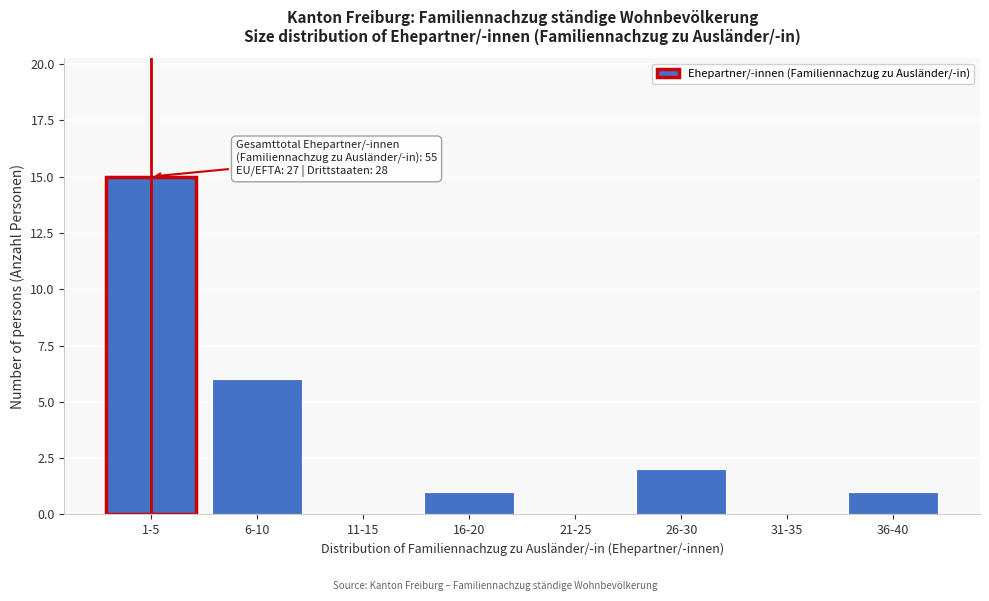

Reading left to right, list all the values displayed in this chart.

1-5=15	6-10=6	11-15=0	16-20=1	21-25=0	26-30=2	31-35=0	36-40=1